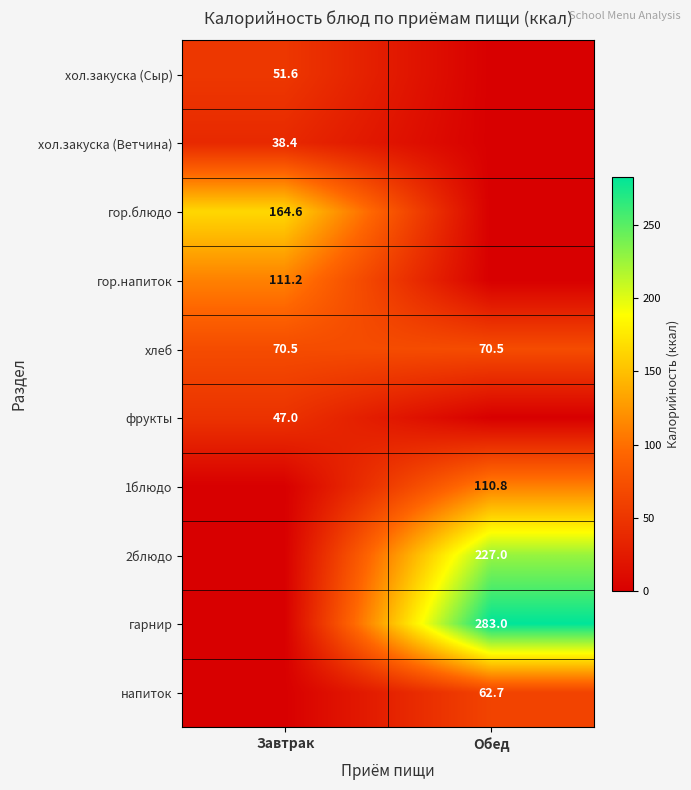

True or false: хлеб has a value of 70.5 at Завтрак.

True